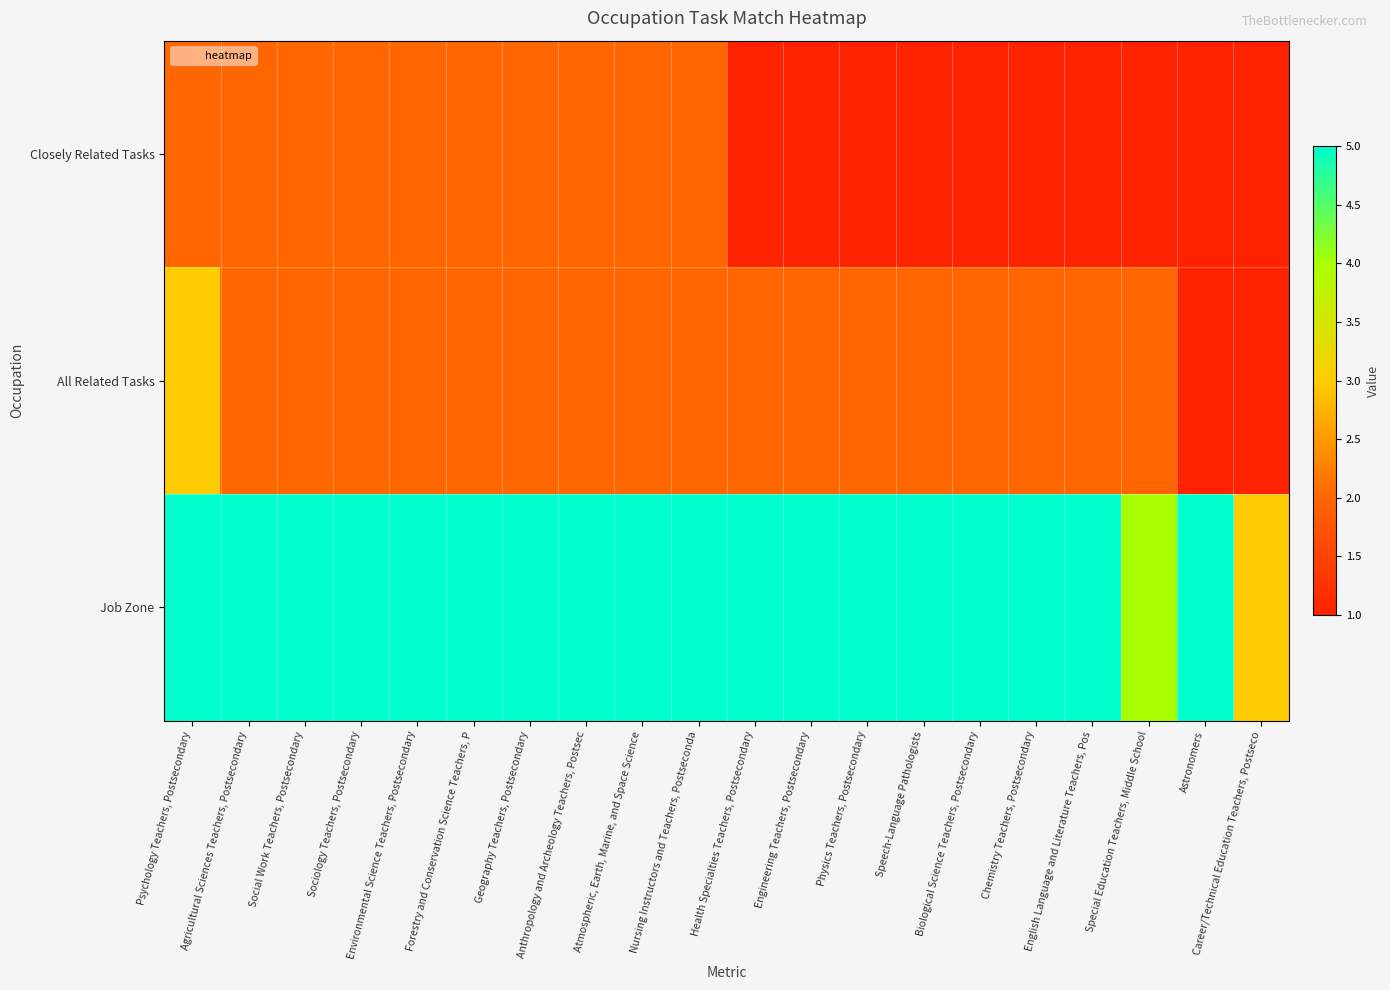

At which category does the chart reach its minimum across all series?

Health Specialties Teachers, Postsecondary